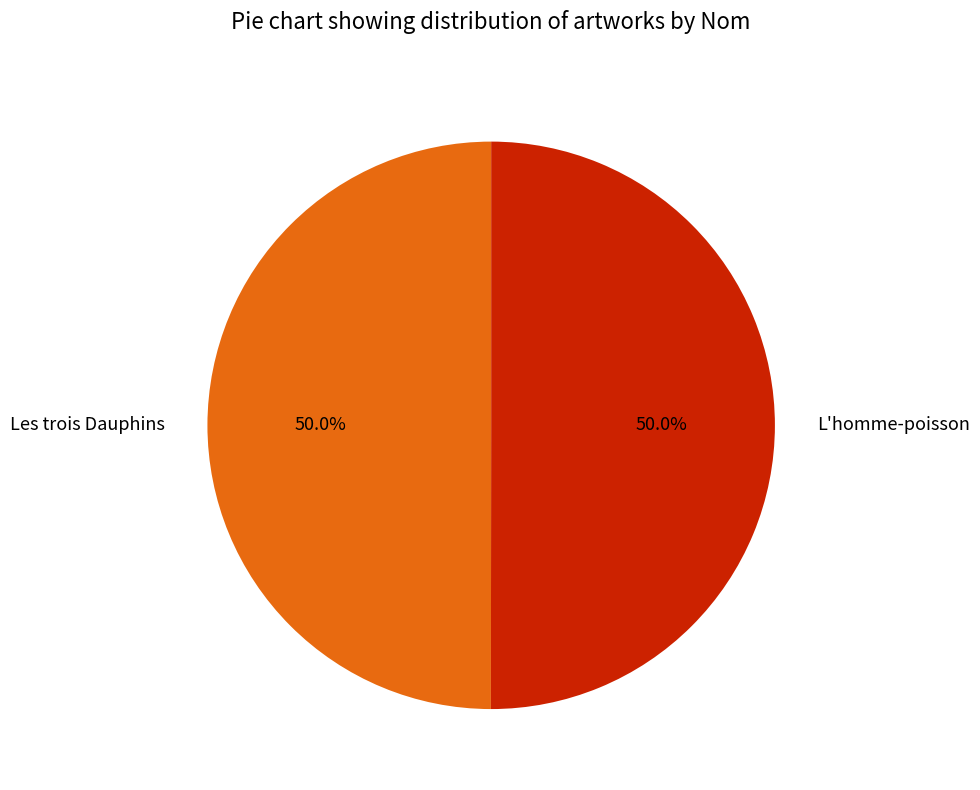

The L'homme-poisson slice represents 59% of the pie. True or false?

False